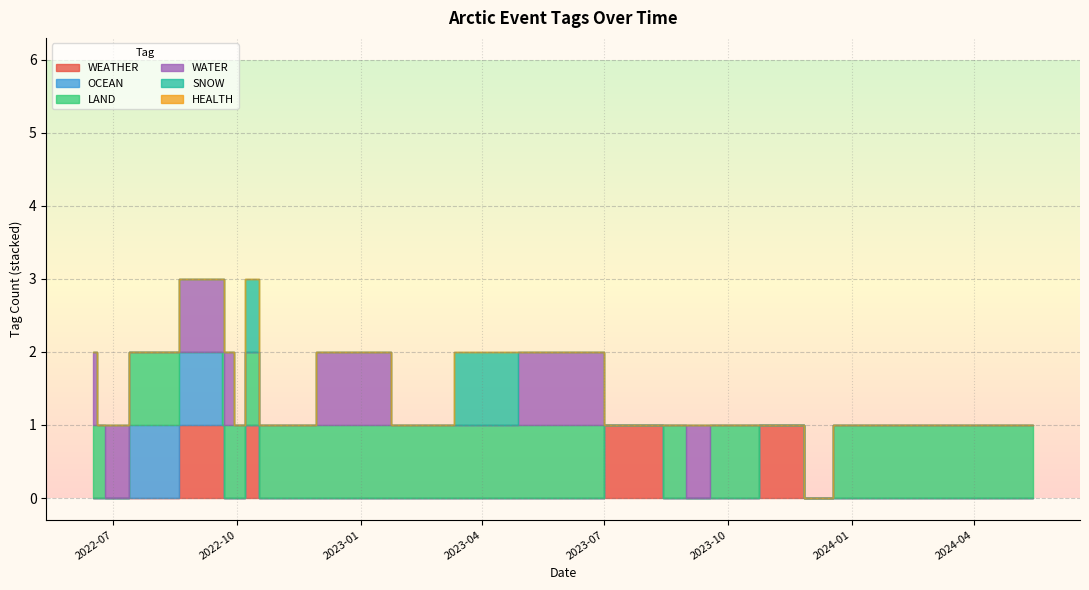

What is the label of the 17th point from the left?

2023-08-17